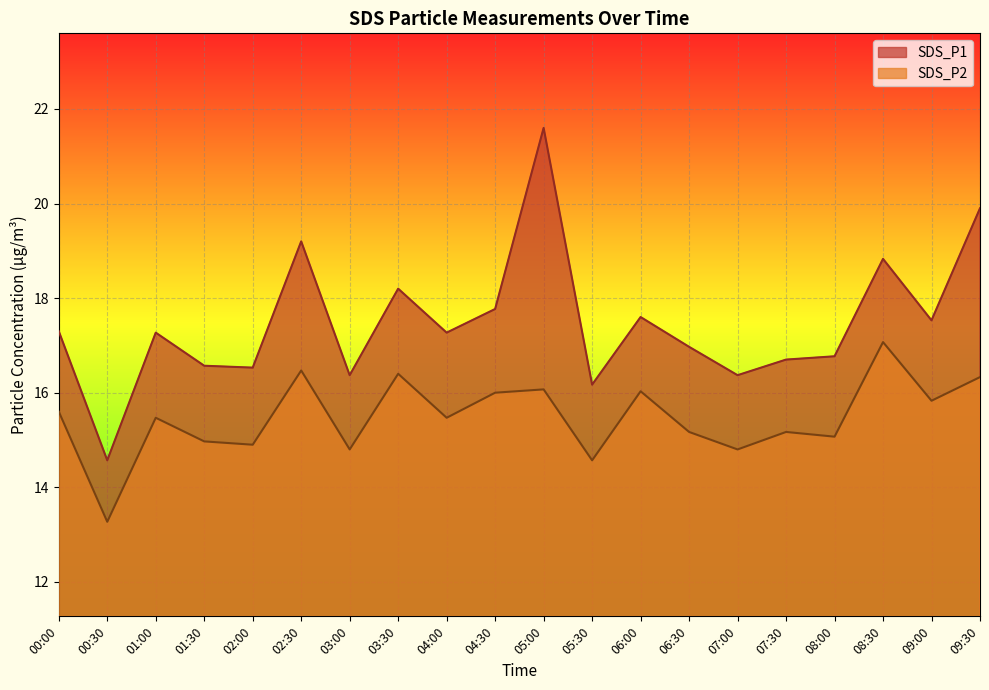

What is the label of the 12th point from the left?

05:30